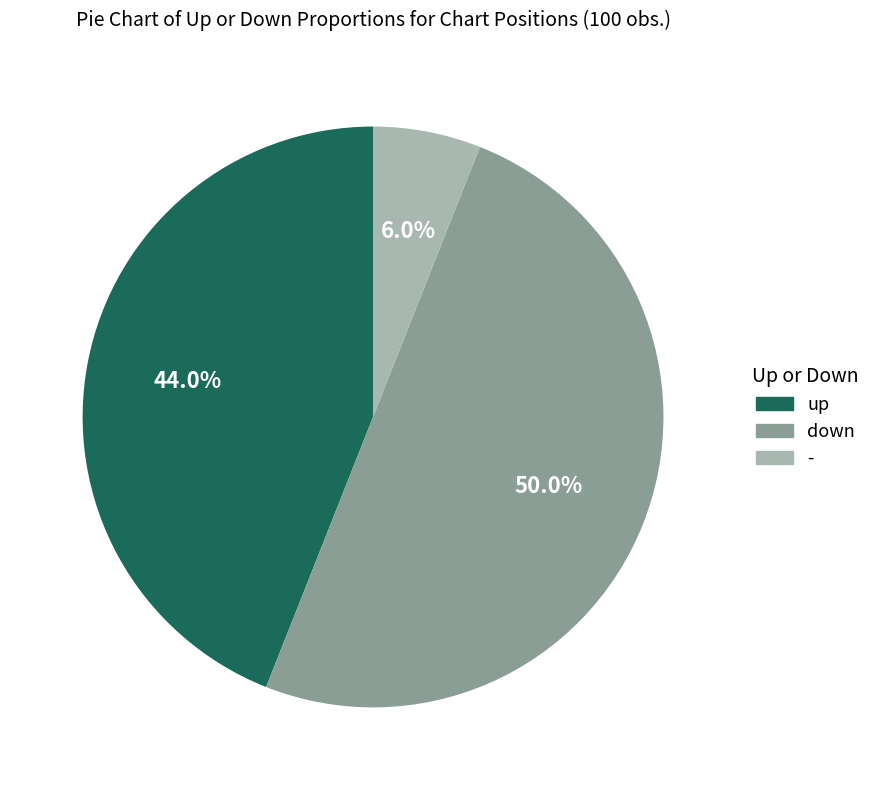

How many slices are in this pie chart?

3